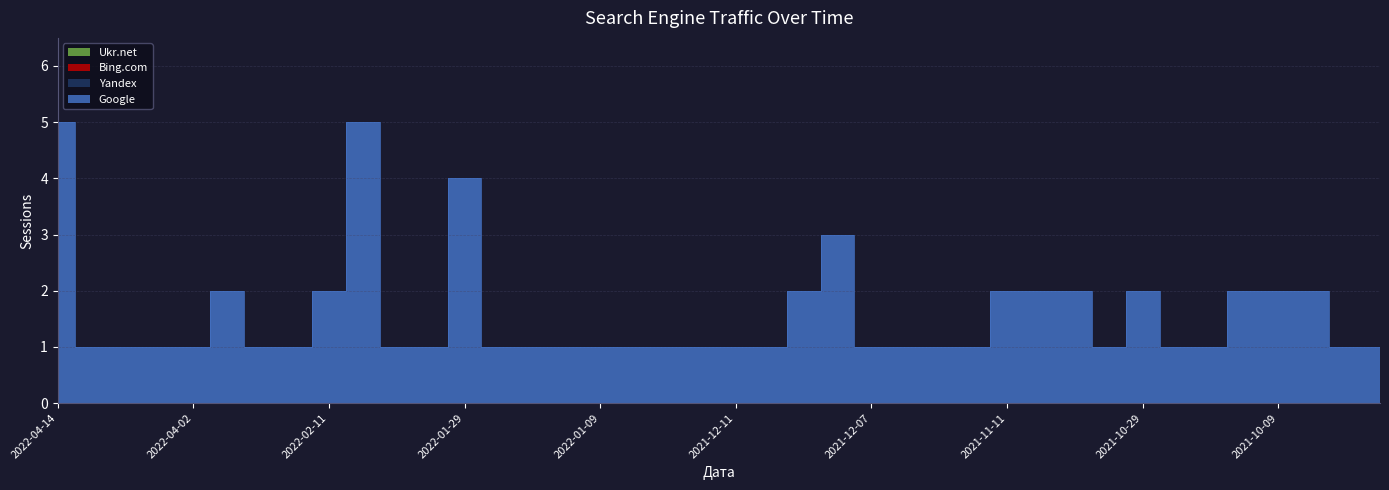

What position from the right is 2021-12-30?

21